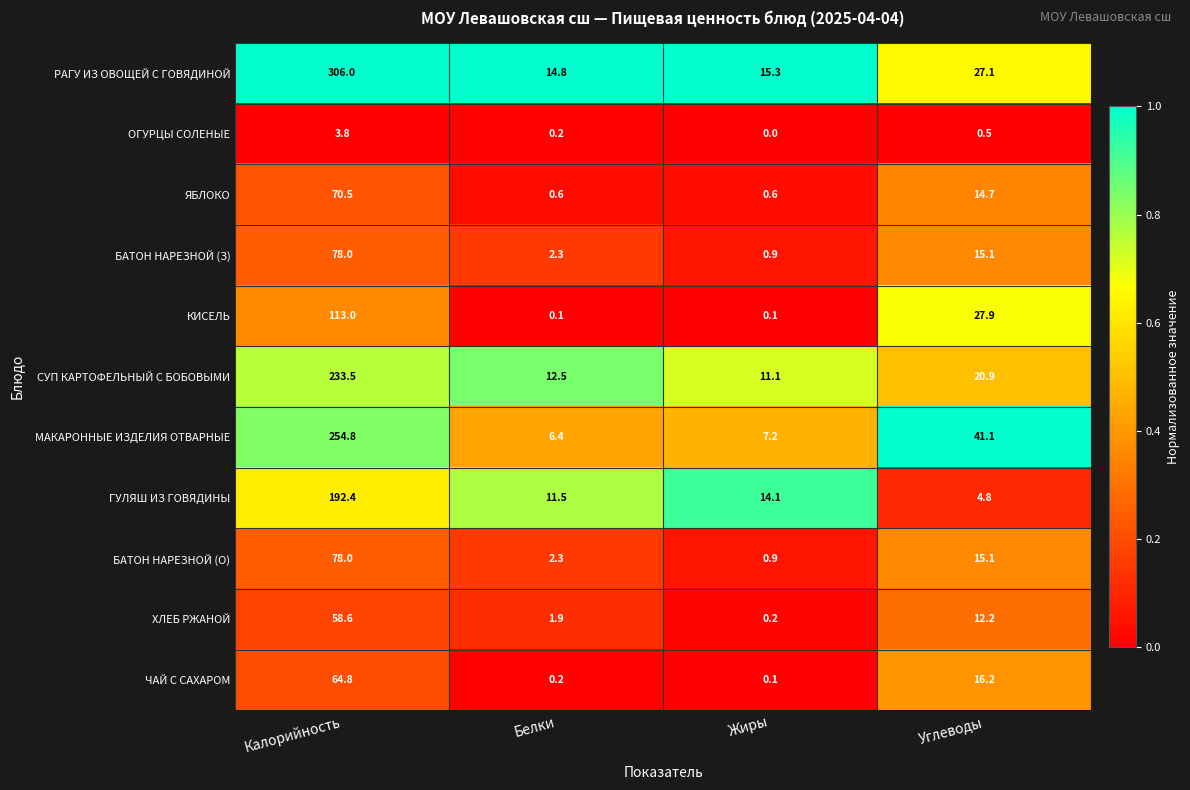

Is it true that ХЛЕБ РЖАНОЙ equals 22.0 at Калорийность?

False